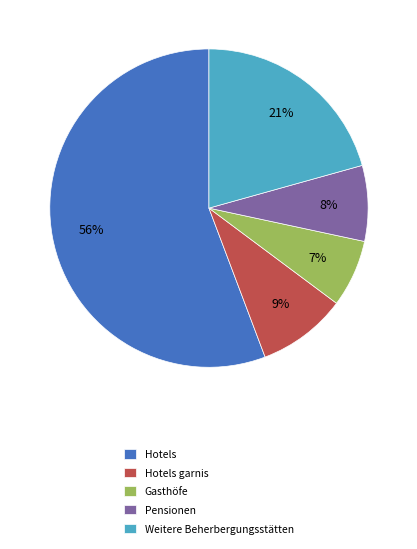

To the nearest percent, what is the difference between the largest and smallest slice percentages?

49%